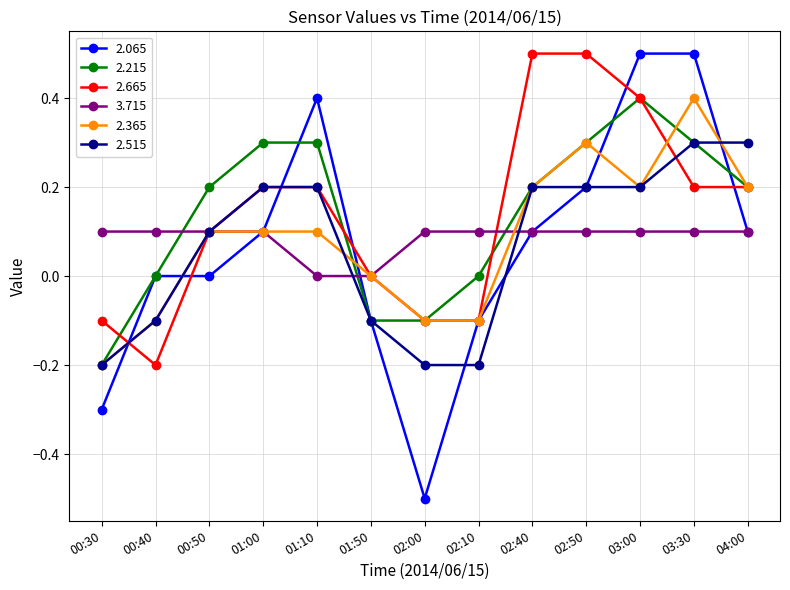

Where do 2.515 and 2.065 first cross each other?

00:30 and 00:40